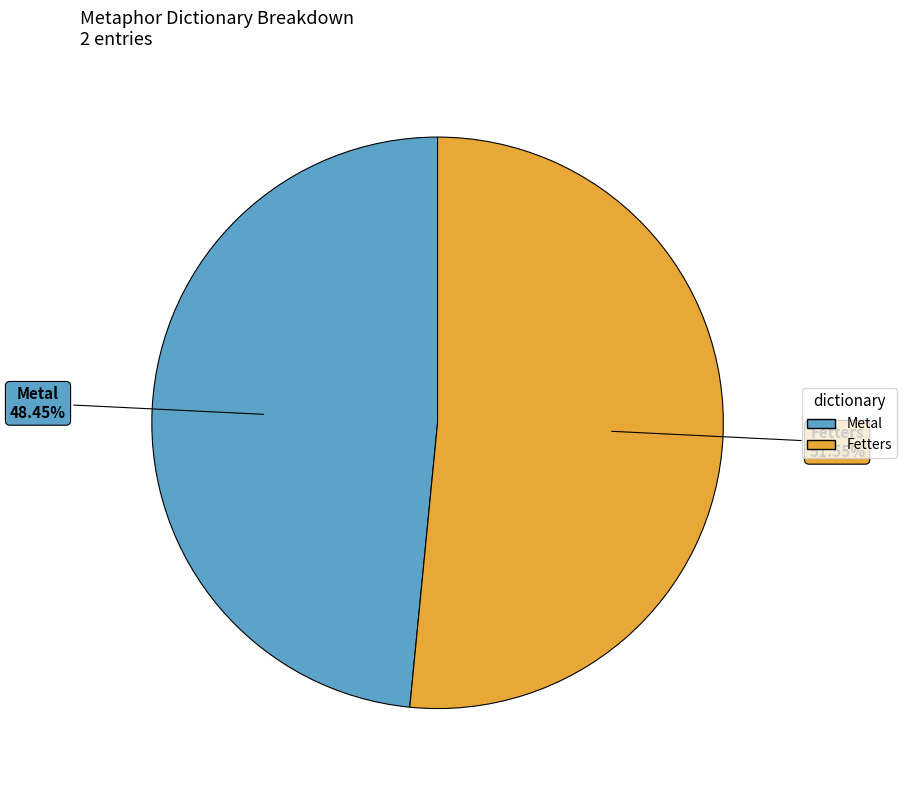

To the nearest percent, what portion does Fetters represent?

52%